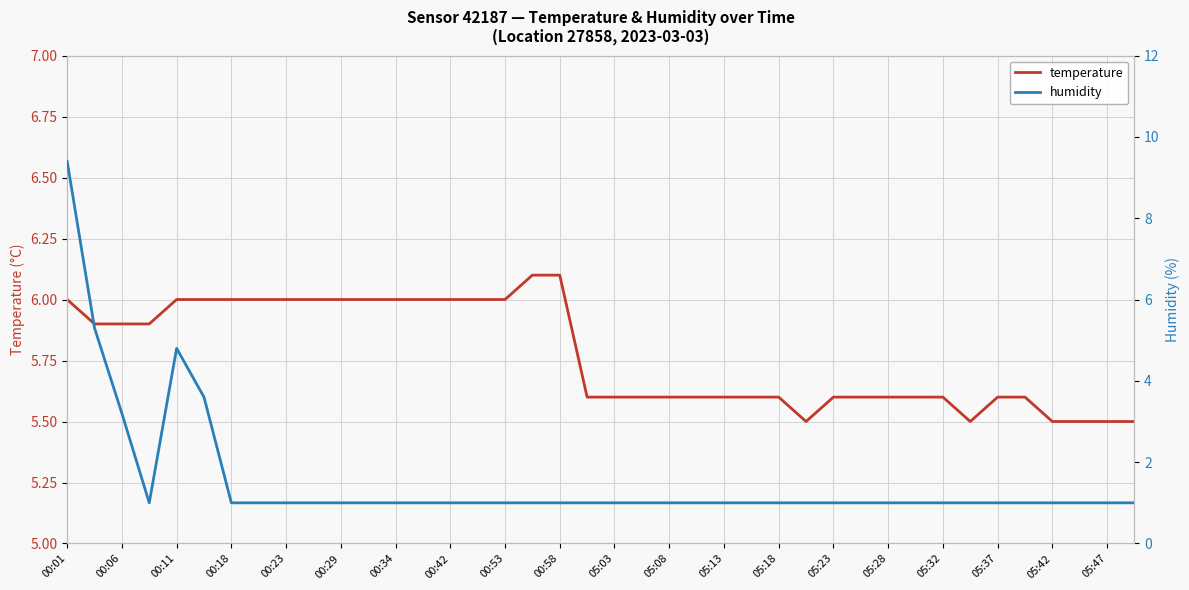

What are all the series names shown in the legend?

temperature, humidity